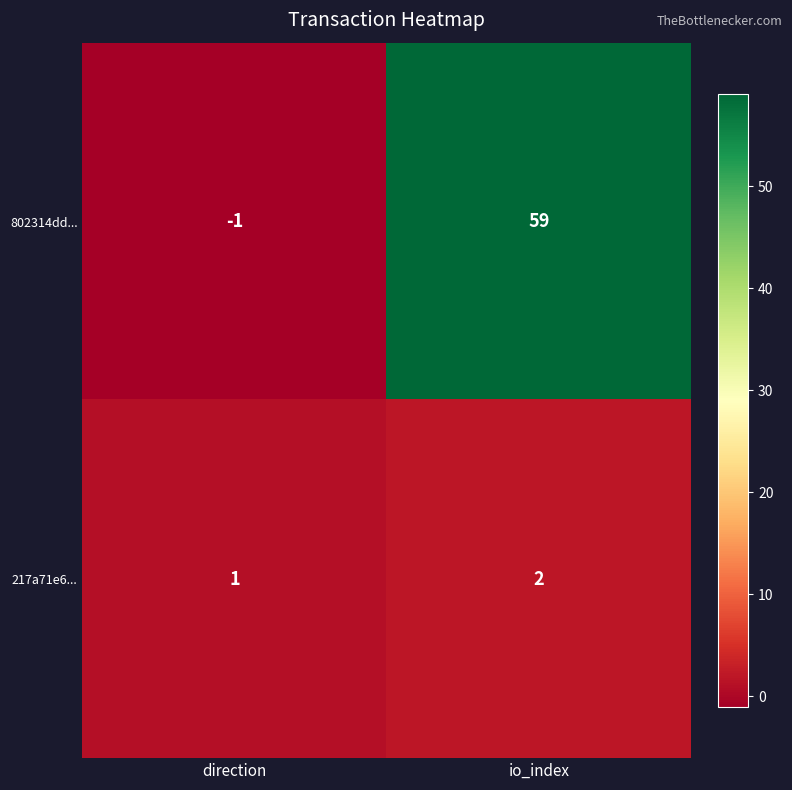

At which category does the chart reach its peak across all series?

io_index